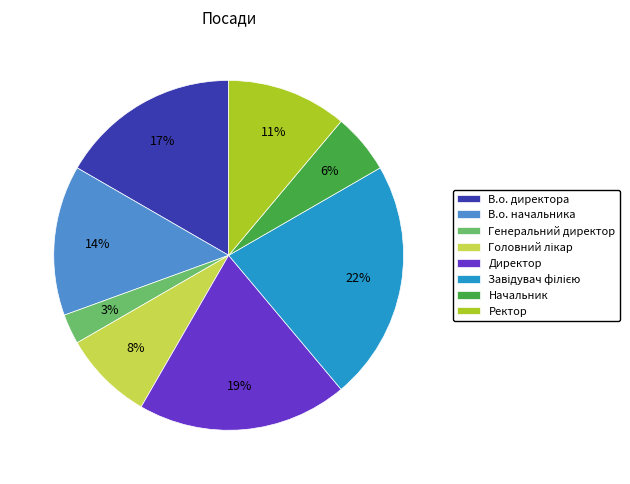

Count the number of slices in the pie.

8